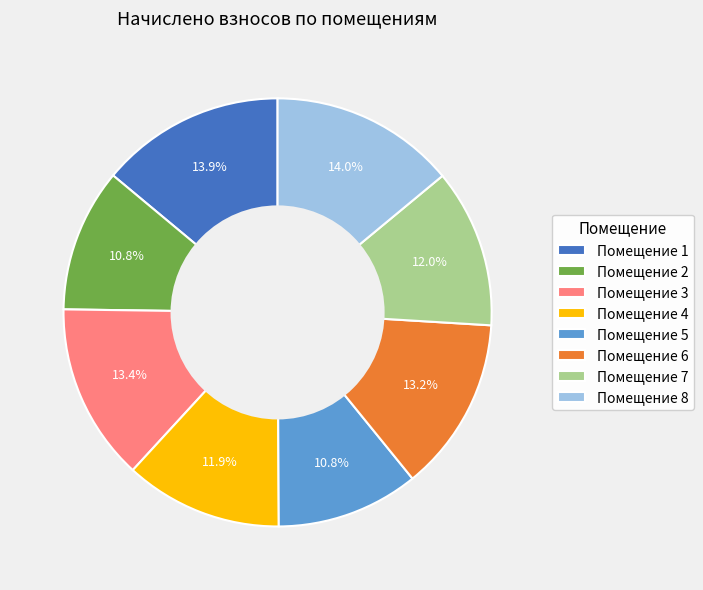

What is the ratio of the value at Помещение 5 to the value at Помещение 4?

0.9